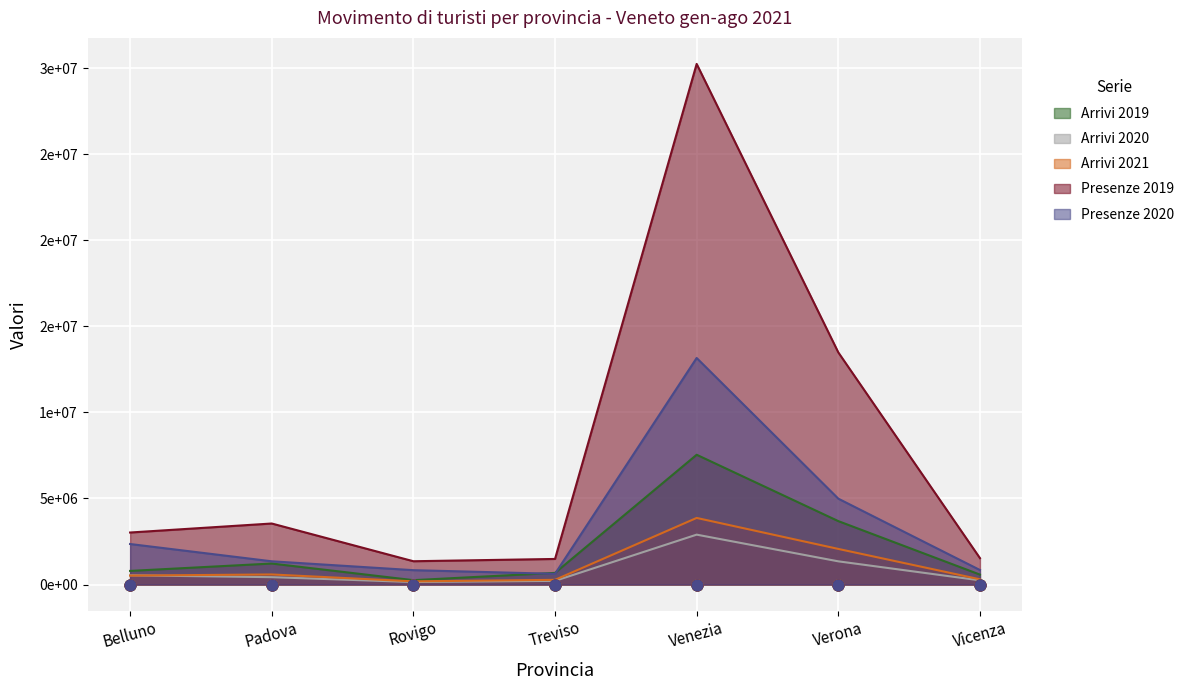

At how many categories does at least one series exceed 6280295?

2